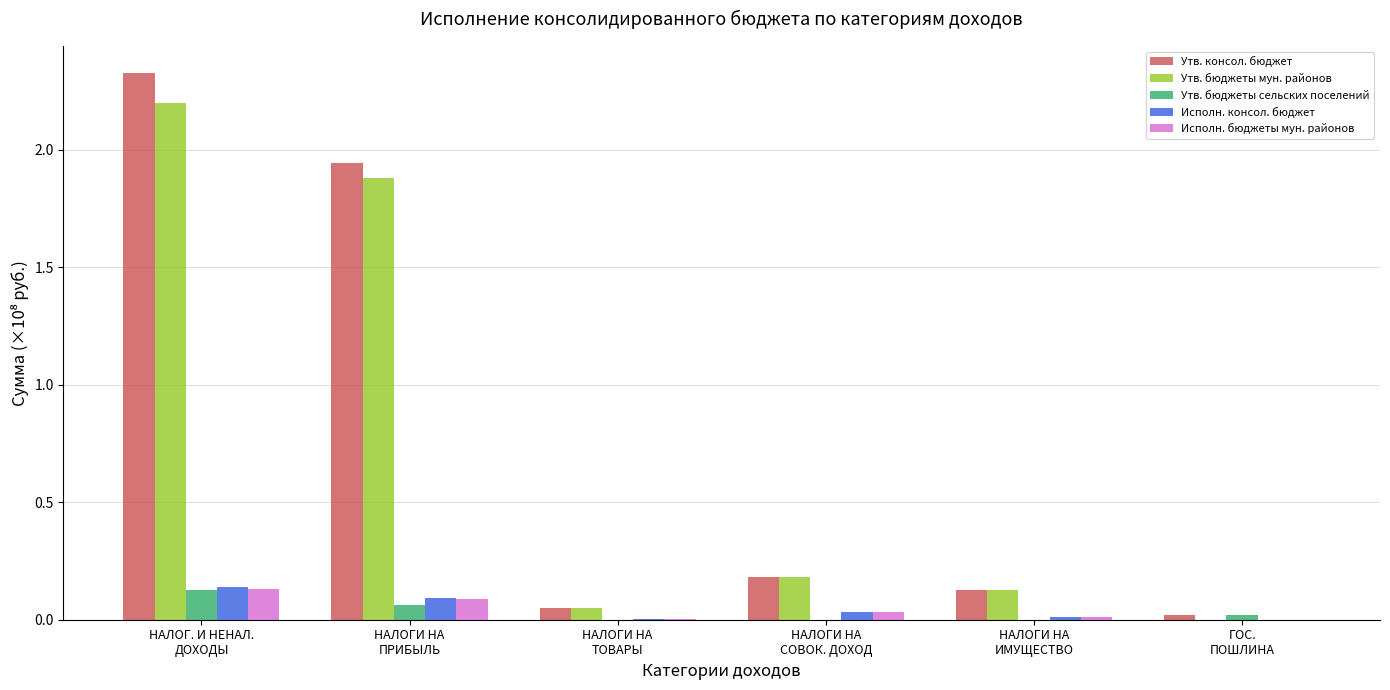

At which category is the sum across all series the highest?

НАЛОГ. И НЕНАЛ.
ДОХОДЫ